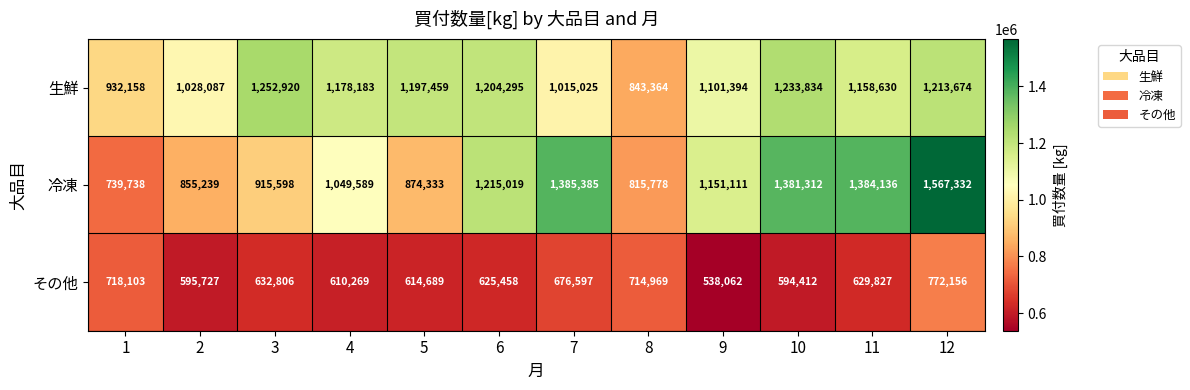

What is the highest value of the その他 series?

772156